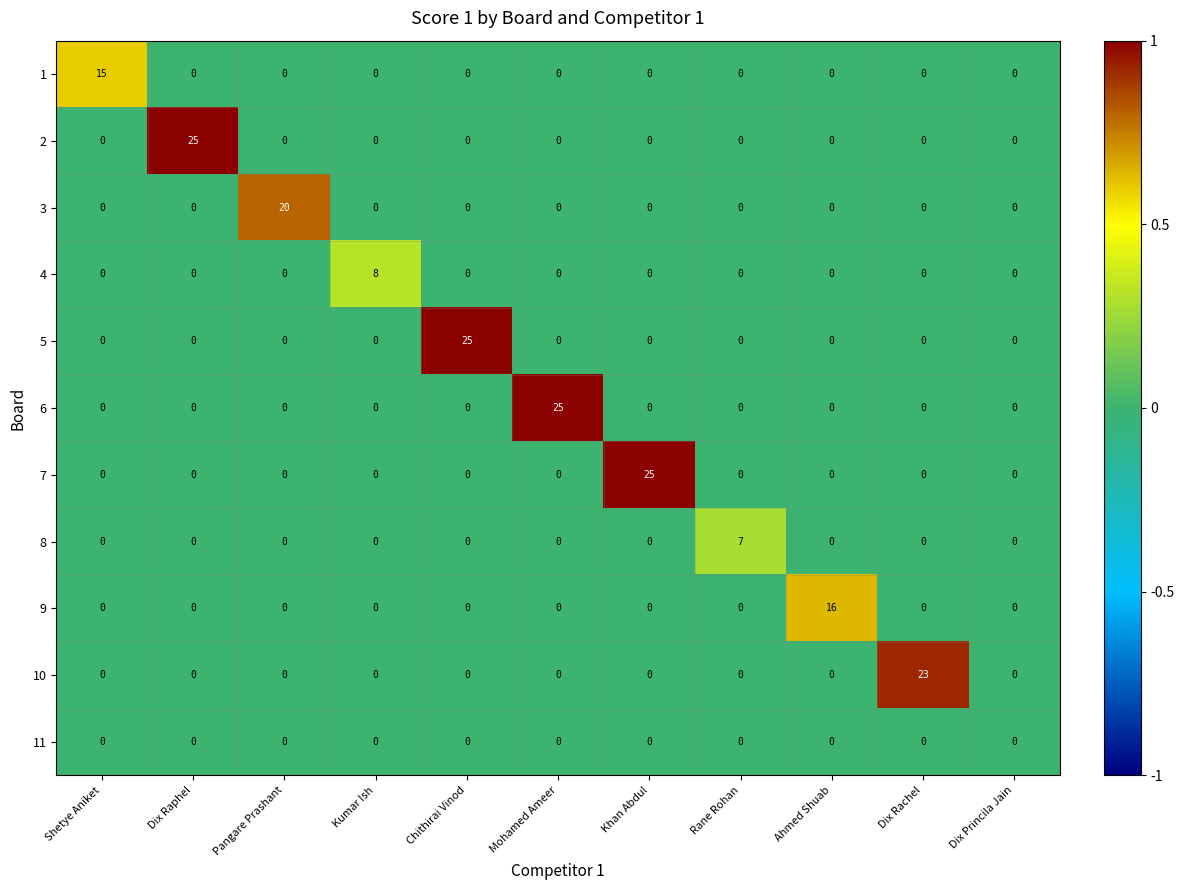

The value of 6 at Dix Rachel is 16. True or false?

False